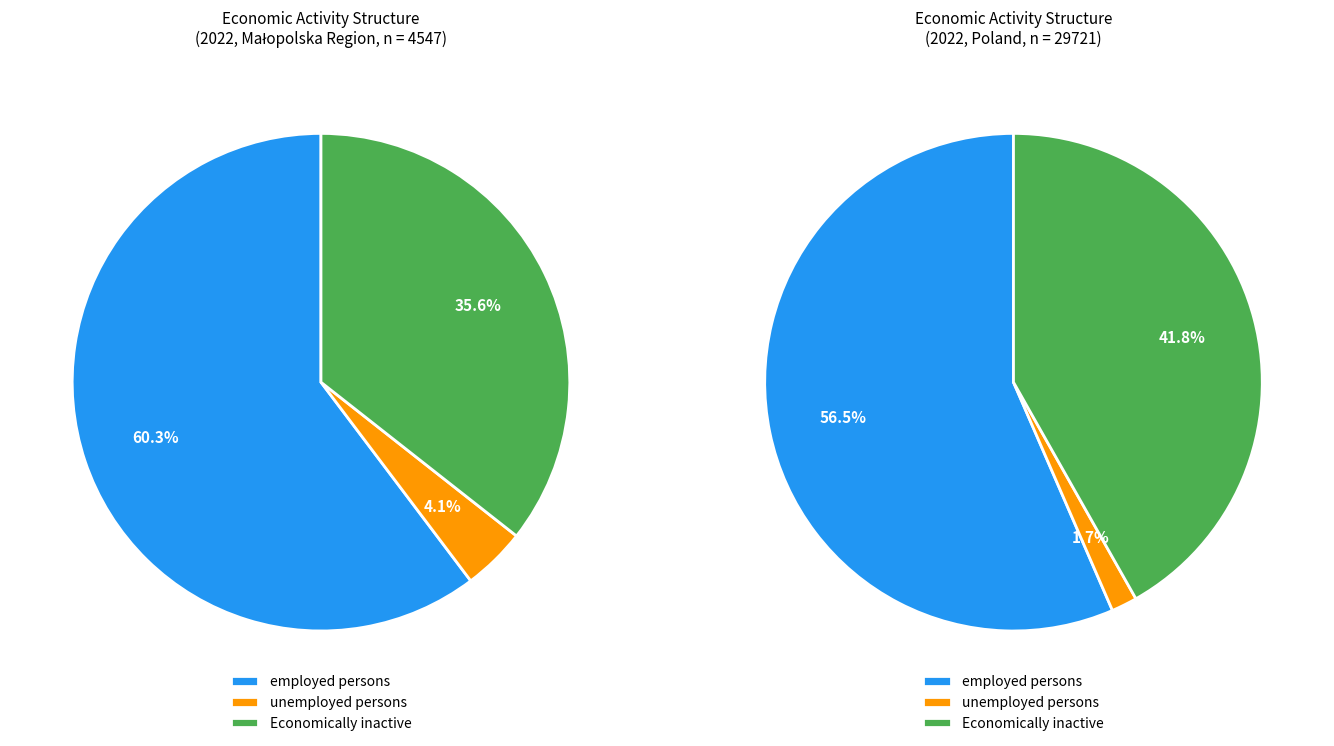

What percentage is NOT represented by employed persons?

39.7%